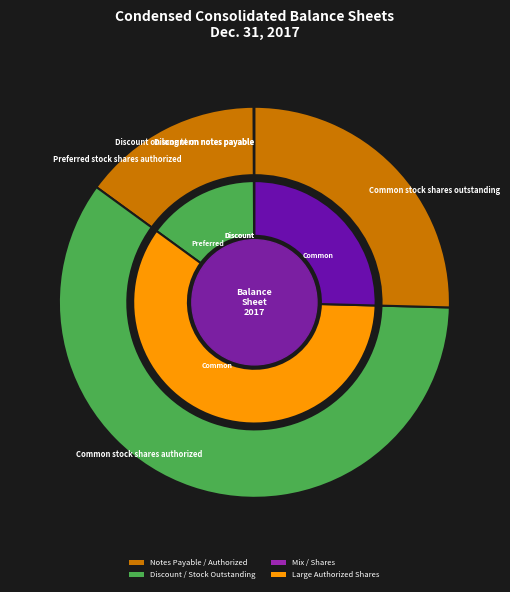

Is it true that Common stock shares outstanding is 39% of the pie?

False